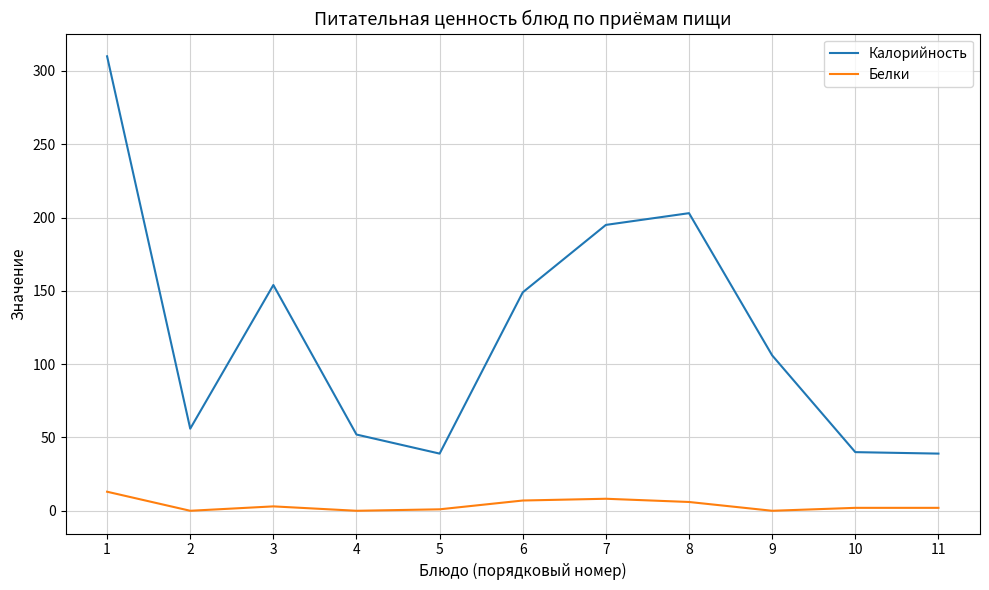

Which category has the highest value across all series?

1